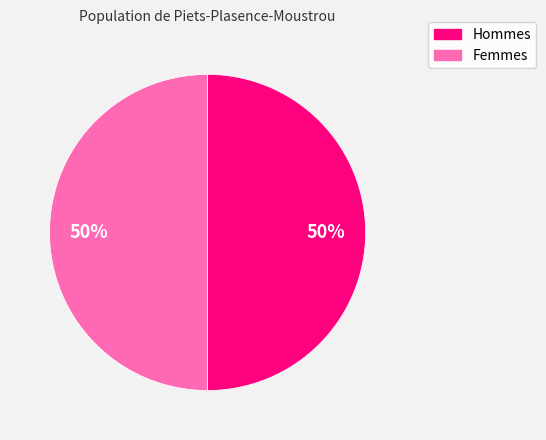

To the nearest percent, what is the difference between the largest and smallest slice percentages?

0%